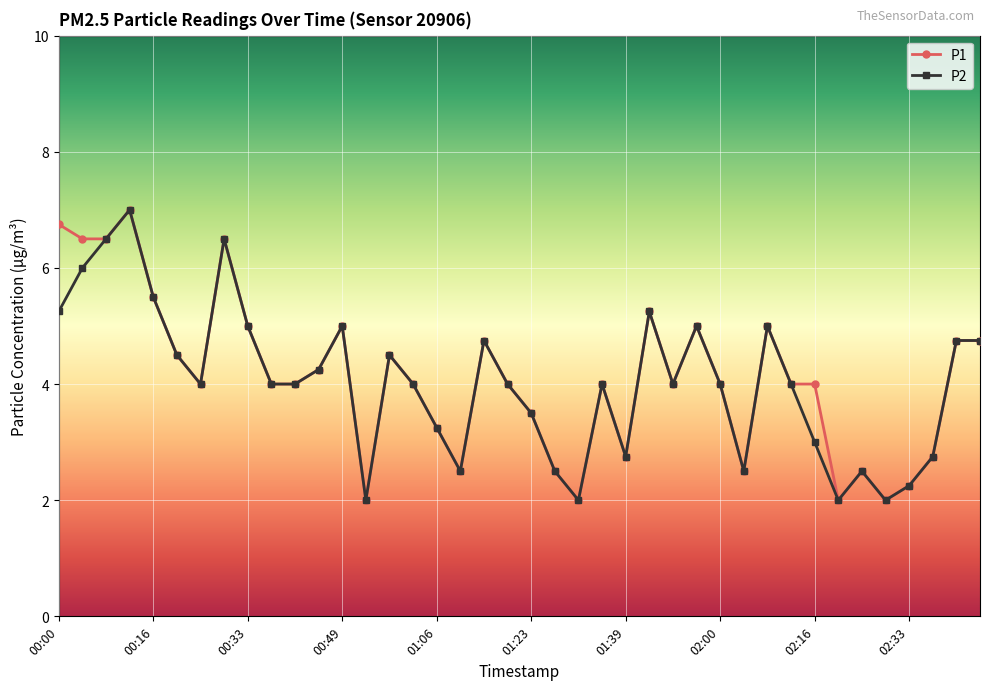

What is the greatest value displayed?

7.0